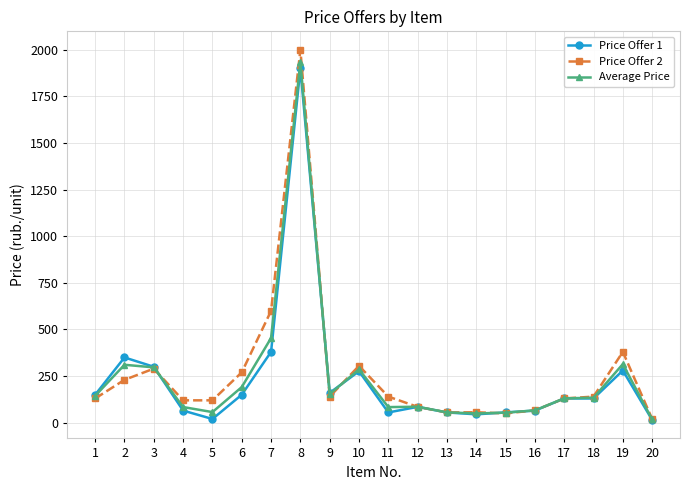

What is the maximum value for Price Offer 2?

2000.0